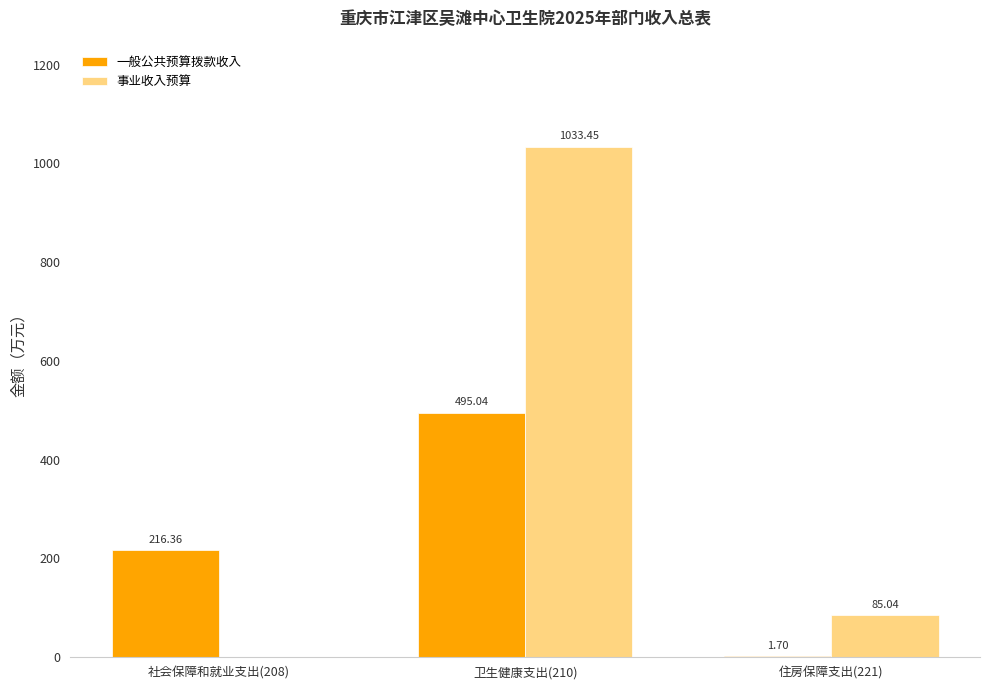

Read the 一般公共预算拨款收入 value at 住房保障支出(221).

1.7